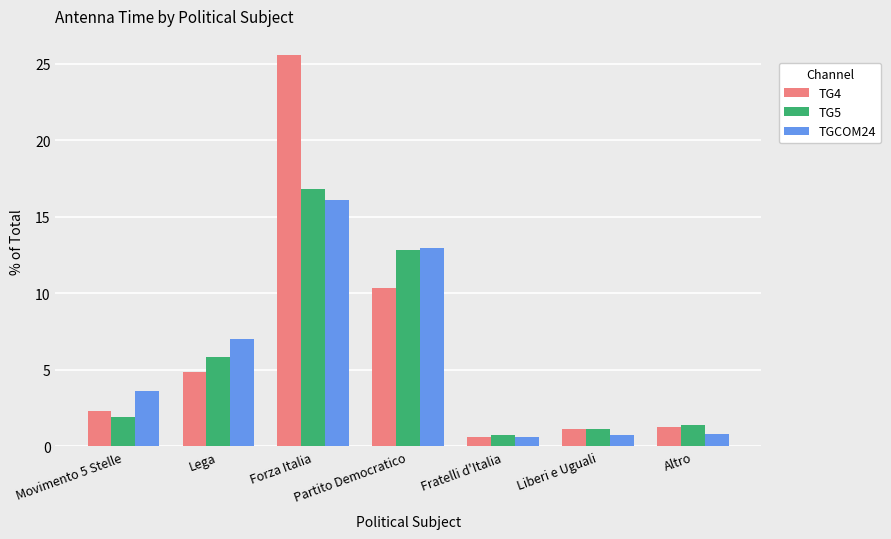

Which series has the widest spread of values?

TG4